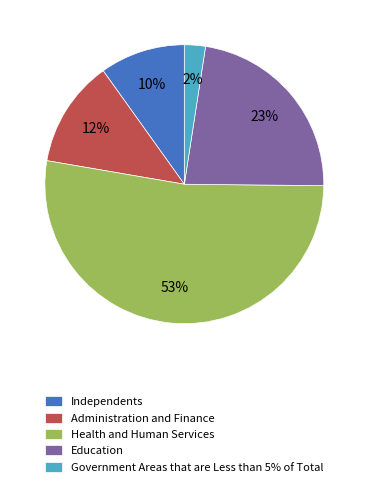

To the nearest percent, what percentage of the pie is Administration and Finance?

12%